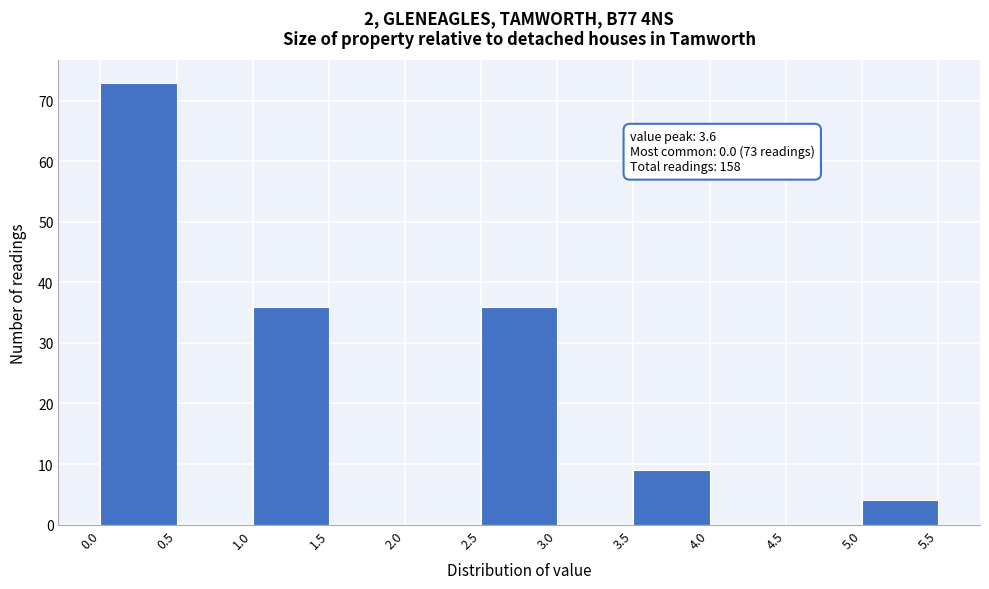

Over which range of the x-axis is the bar tallest?

0.0 to 0.5